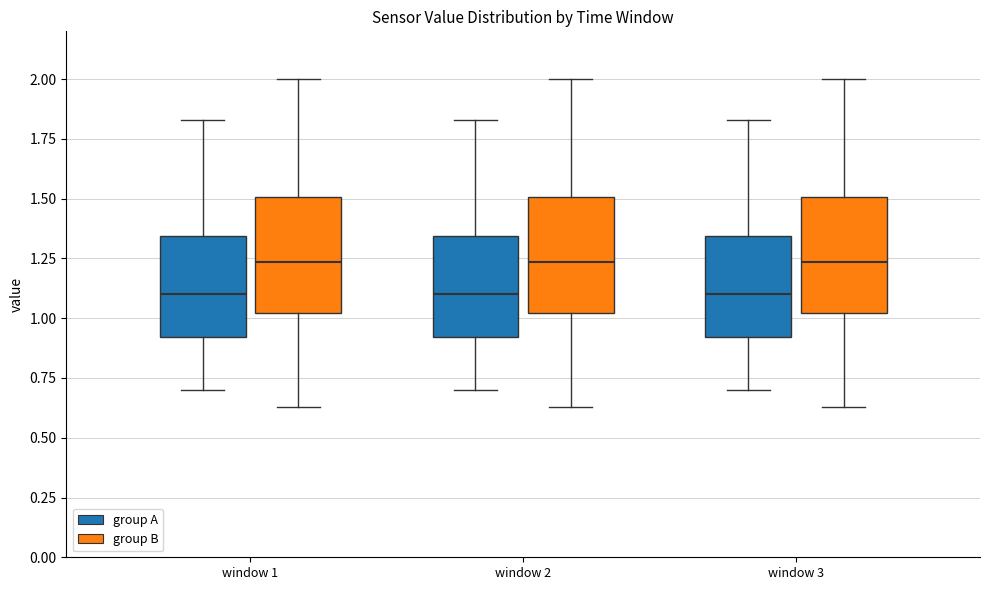

Reading left to right, read every box against the y-axis: the position of its median line, the range the box covers, and the ends of its whiskers. The values are not printed on the chart, so give them approximately, as read against the axis.

window 1 (group A): median 1.10, box 0.90 to 1.35, whiskers 0.70 to 1.85
window 1 (group B): median 1.25, box 1.00 to 1.50, whiskers 0.65 to 2.00
window 2 (group A): median 1.10, box 0.90 to 1.35, whiskers 0.70 to 1.85
window 2 (group B): median 1.25, box 1.00 to 1.50, whiskers 0.65 to 2.00
window 3 (group A): median 1.10, box 0.90 to 1.35, whiskers 0.70 to 1.85
window 3 (group B): median 1.25, box 1.00 to 1.50, whiskers 0.65 to 2.00